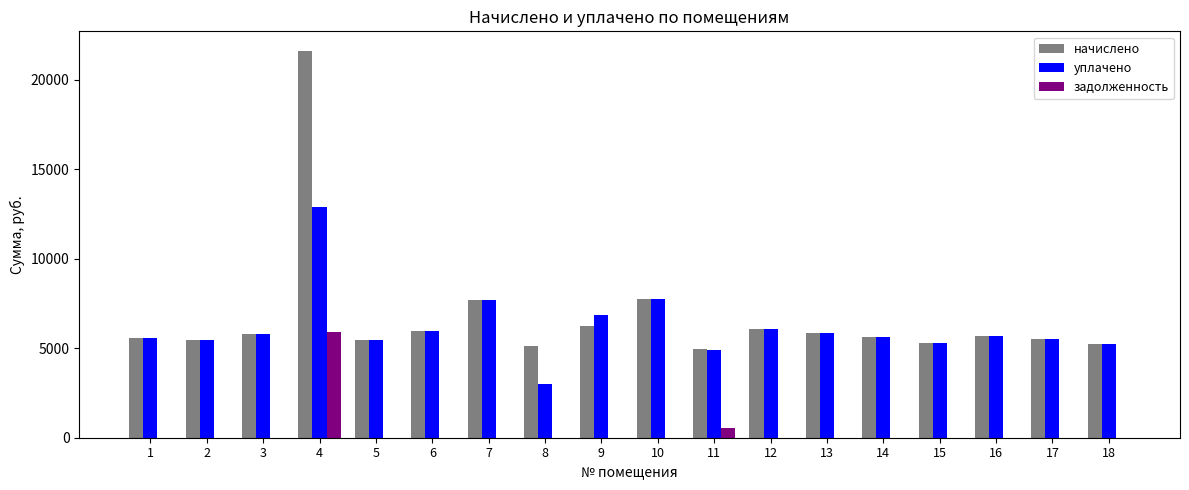

Is the value of уплачено at 10 greater than the value of начислено at 12?

Yes